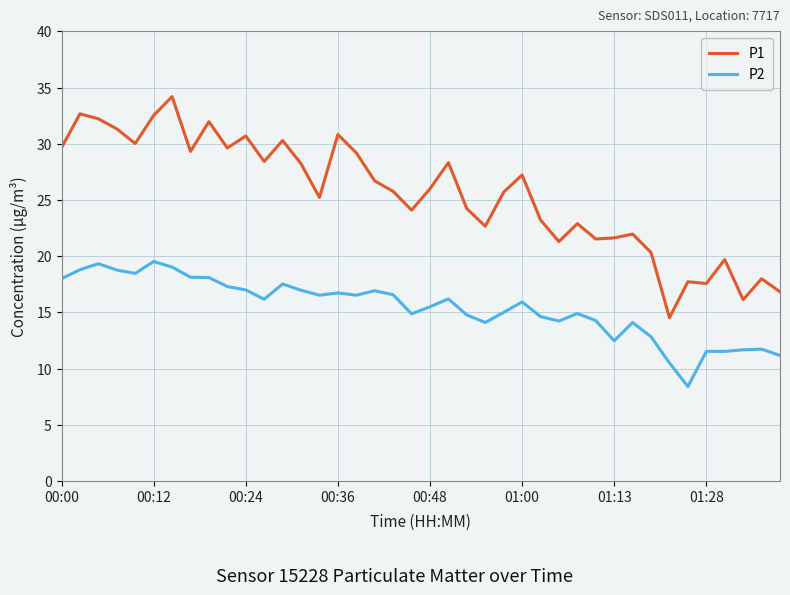

Which series has the largest total across all categories?

P1